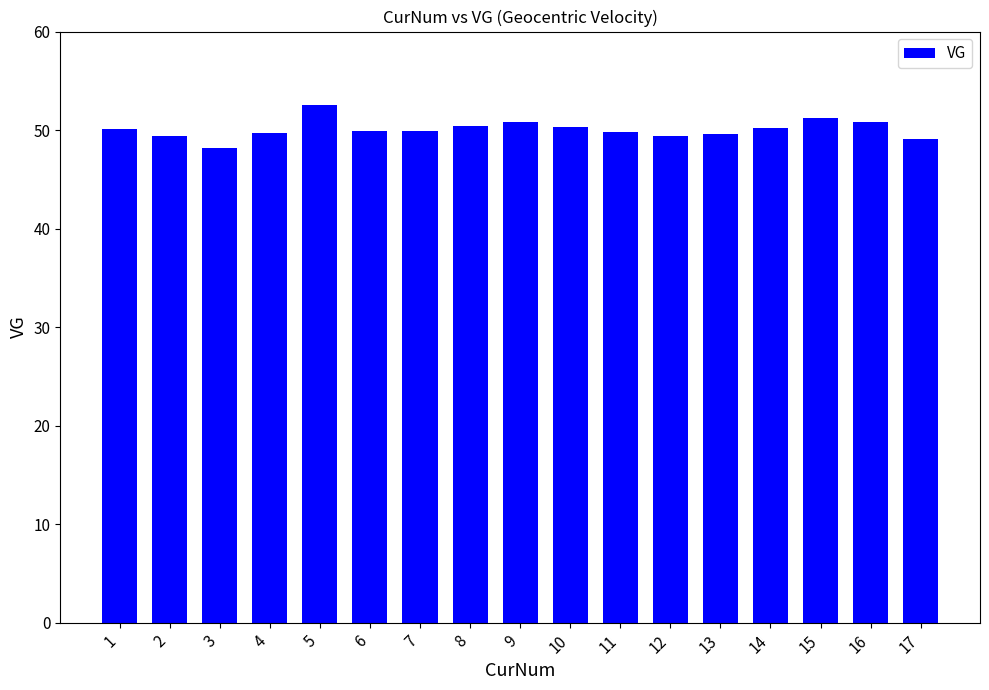

At which label does the data first exceed 49?

1